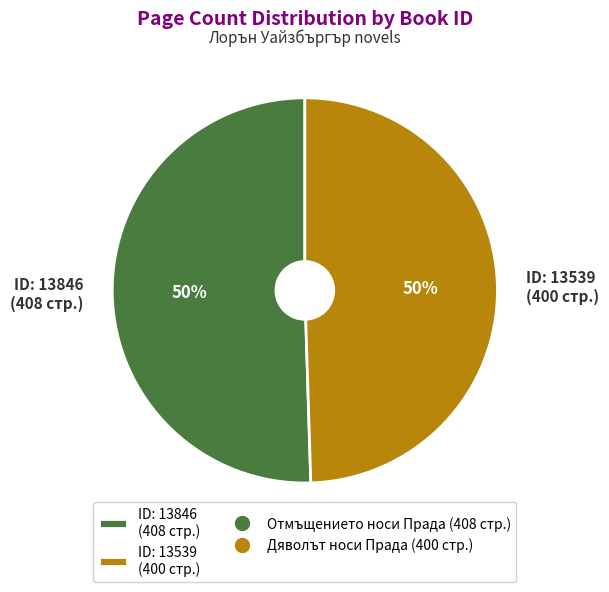

What is the ratio of the value at ID: 13846 (408 стр.) to the value at ID: 13539 (400 стр.)?

1.0